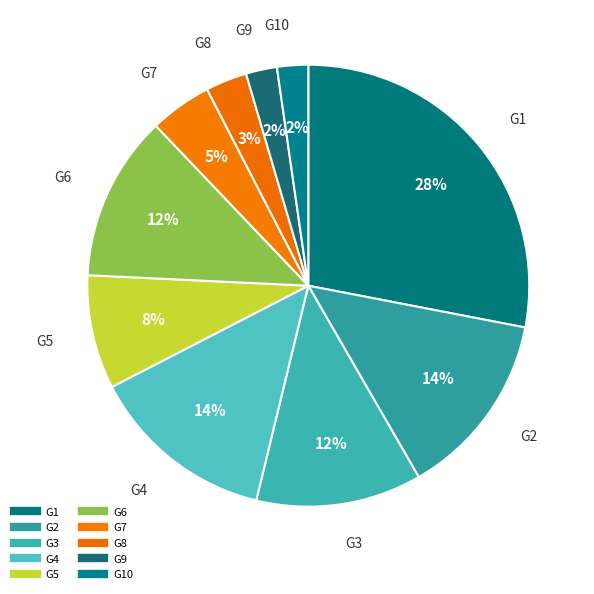

How many slices are in this pie chart?

10